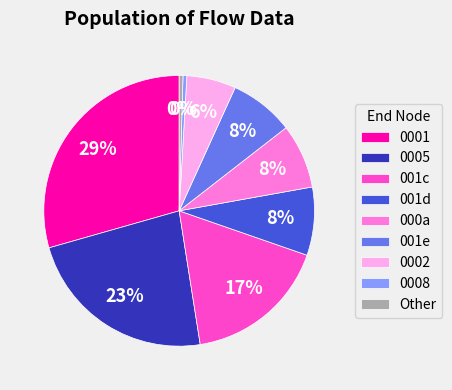

Combined, do 0008 and 0001 account for over 50%?

No